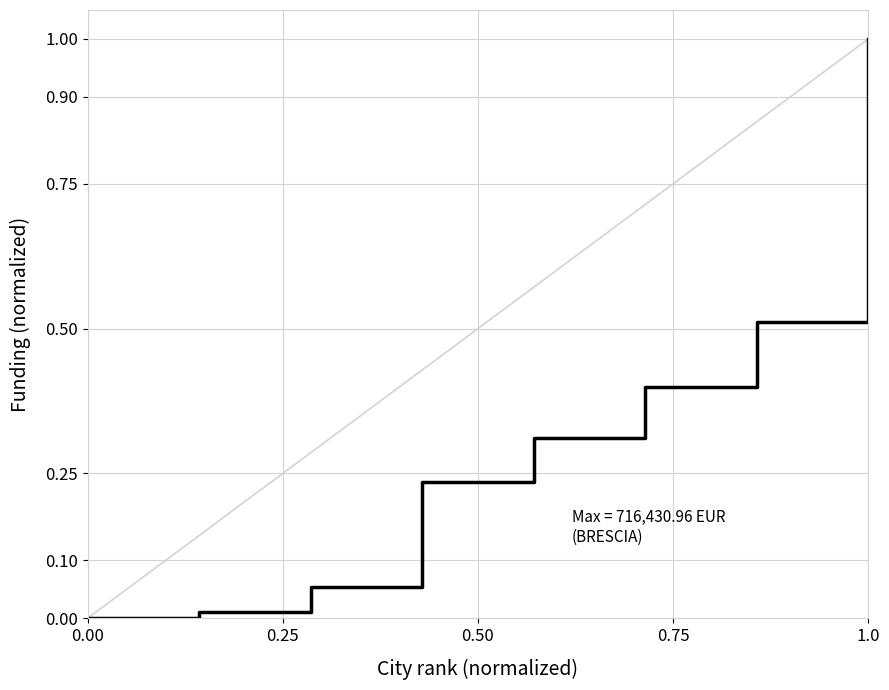

What is the value of the 9th point from the left?

1.0